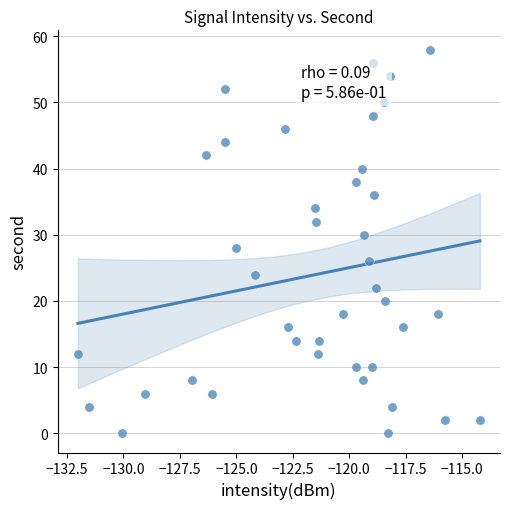

Count the number of points in this scatter plot.

40